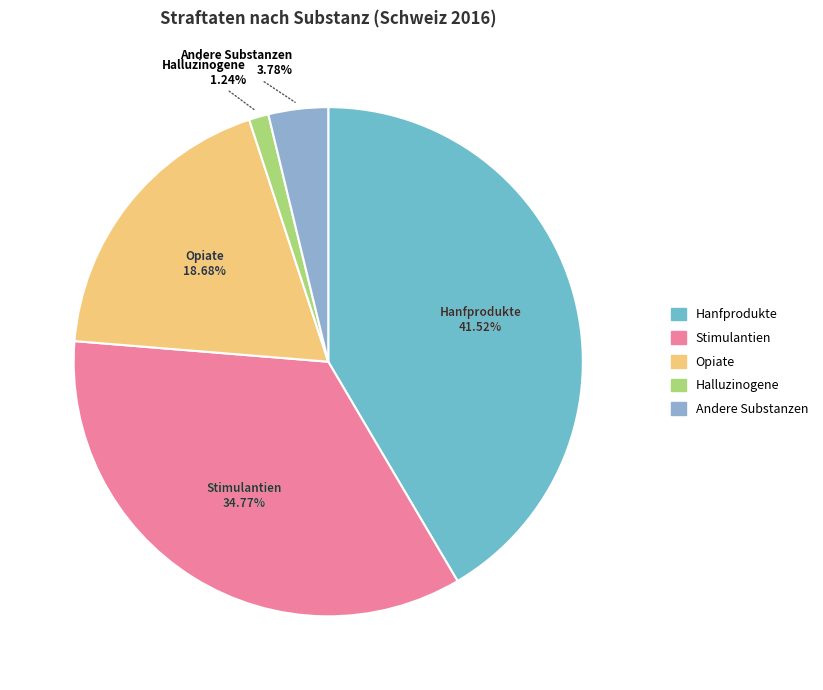

Is it true that Andere Substanzen (total) is 4% of the pie?

True